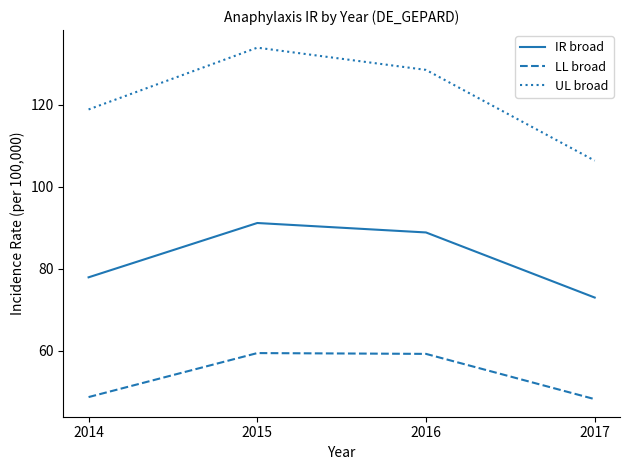

Which category has the highest value in the IR broad series?

2015